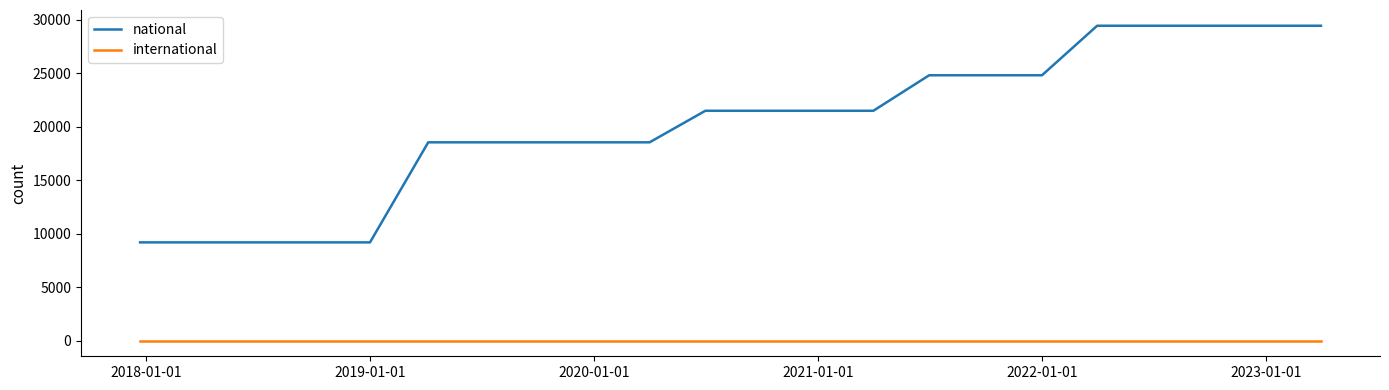

What is the difference between the maximum and minimum values in the national series?

20261